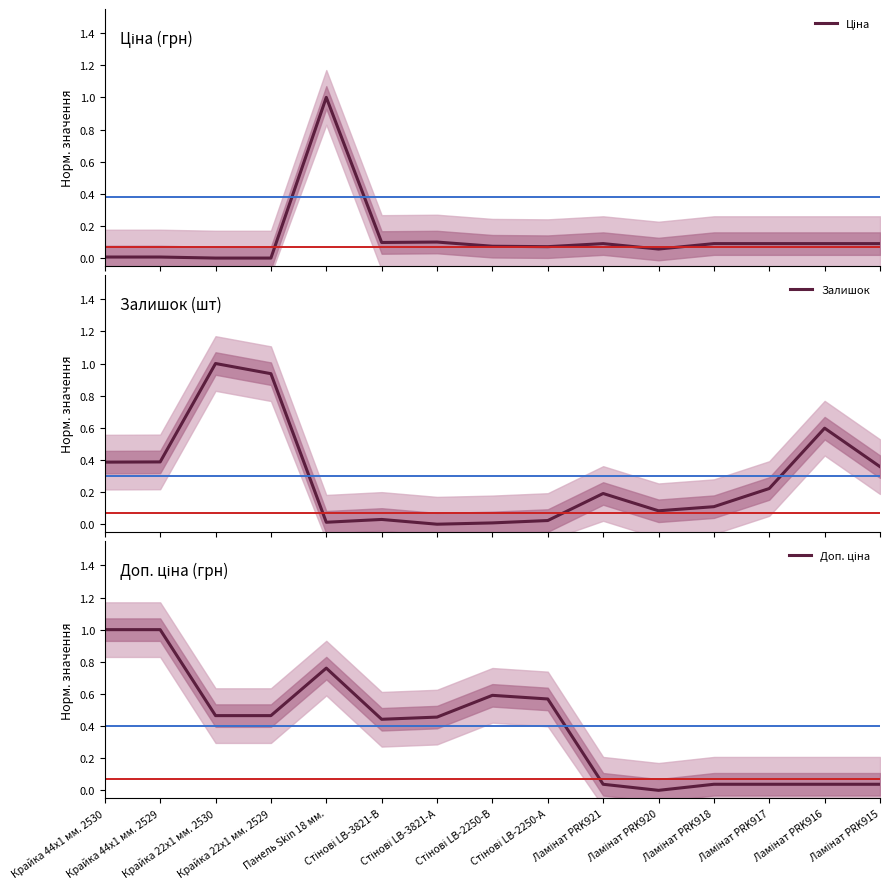

What is the difference between the maximum and minimum values in the Ціна series?

1.0